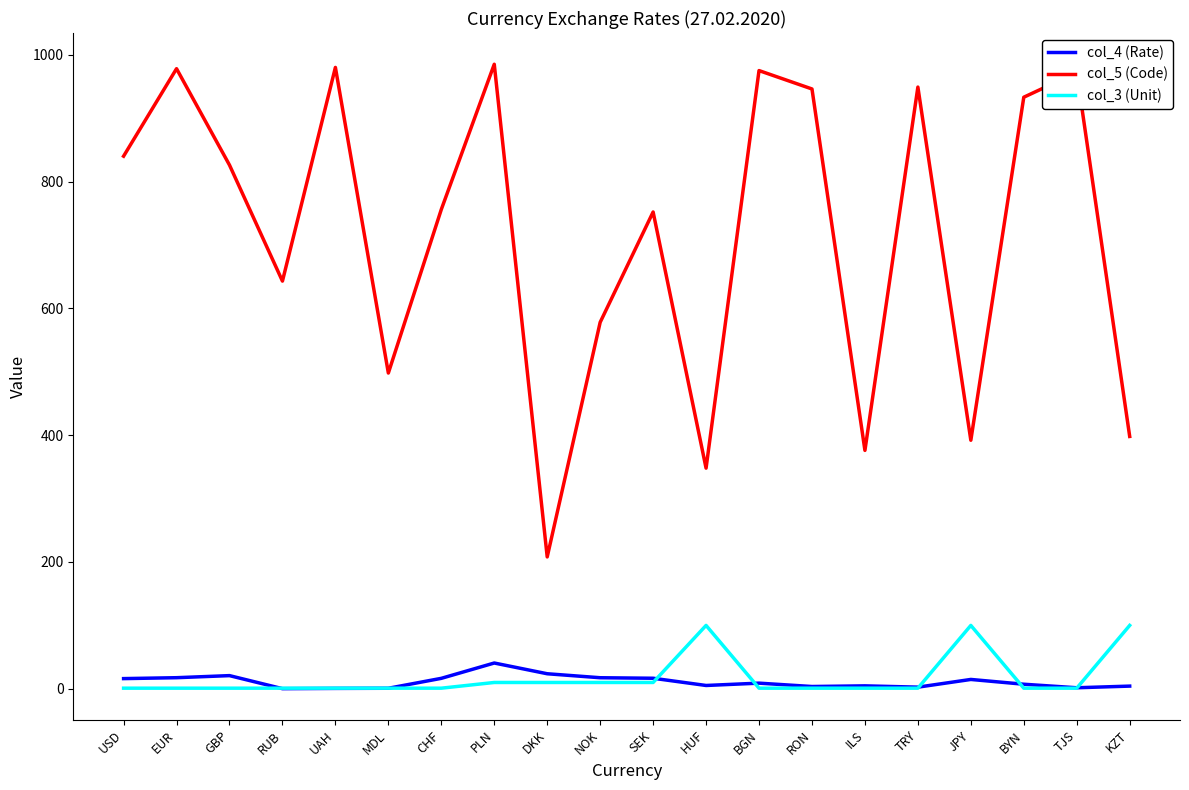

What is the maximum value shown in the chart?

985.0